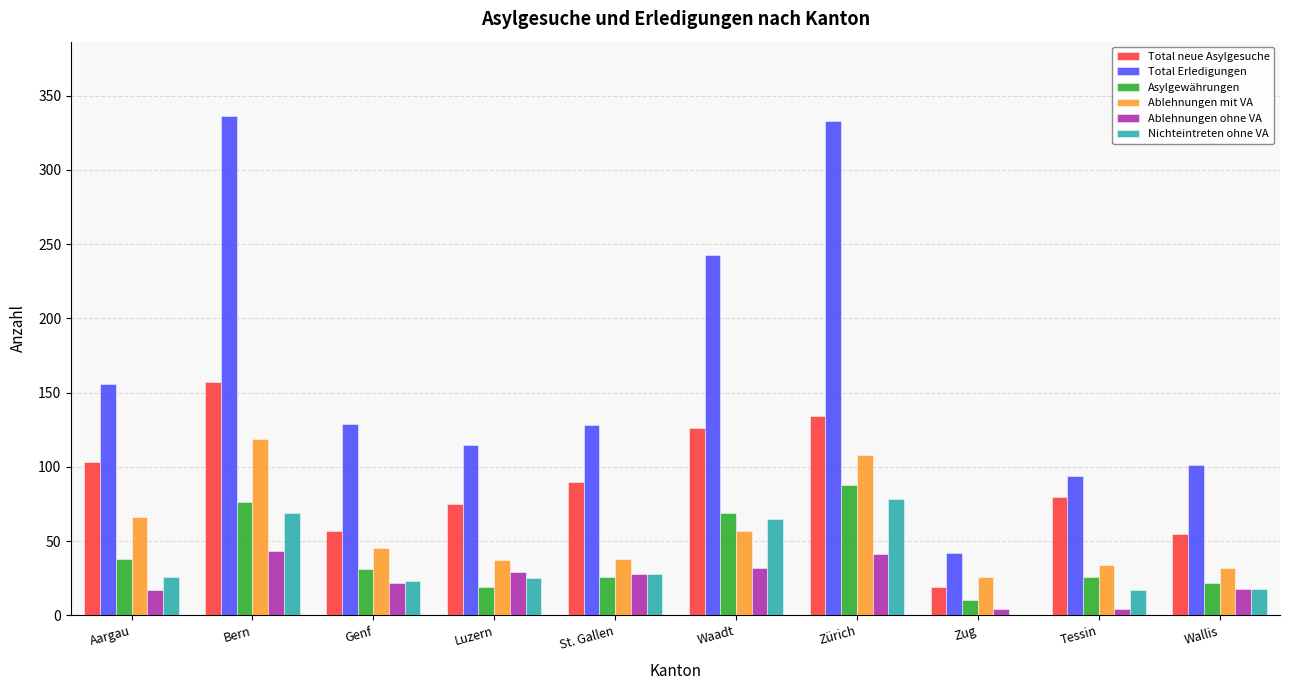

Where is Total Erledigungen nearest to the value 189?

Aargau